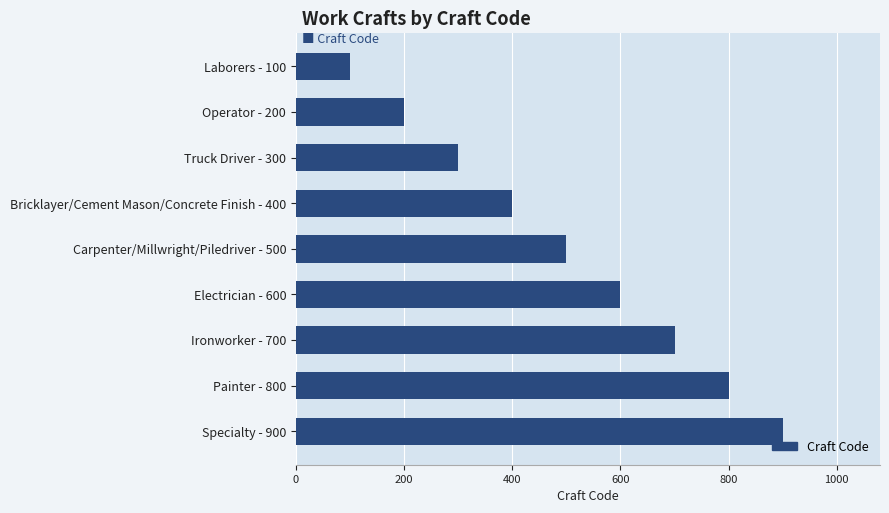

List the labels in order of value, smallest first.

Laborers - 100, Operator - 200, Truck Driver - 300, Bricklayer/Cement Mason/Concrete Finish - 400, Carpenter/Millwright/Piledriver - 500, Electrician - 600, Ironworker - 700, Painter - 800, Specialty - 900